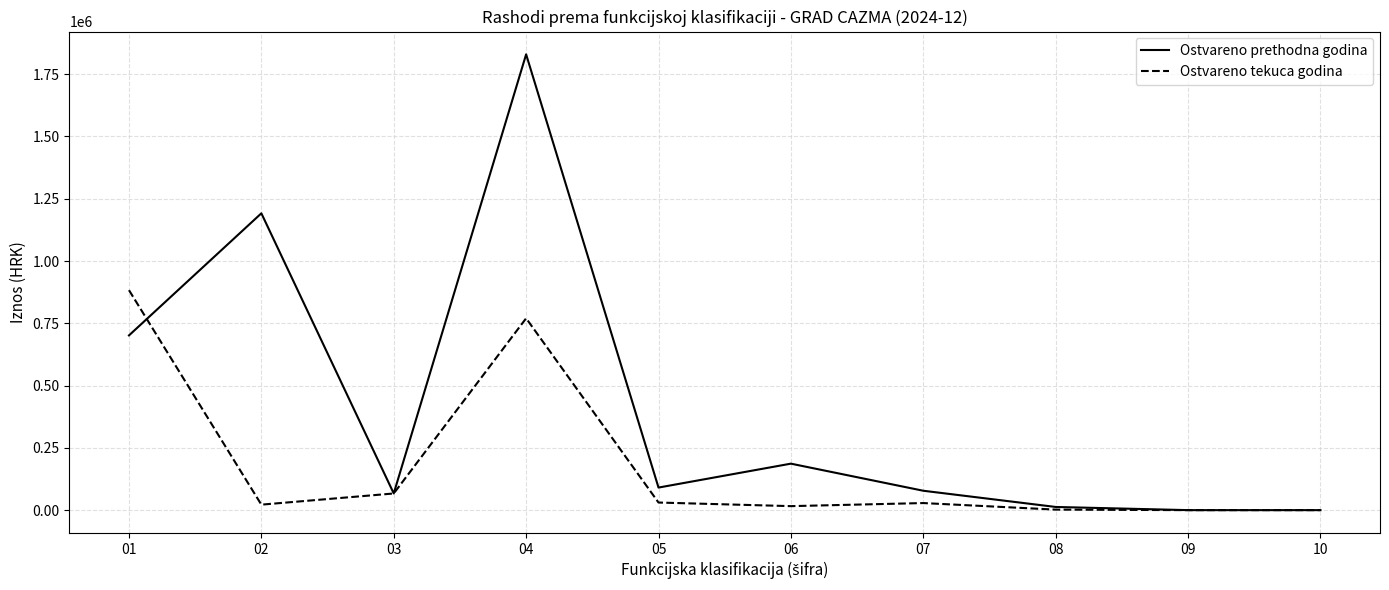

At 02, list the series in order from smallest to largest.

Ostvareno tekuca godina, Ostvareno prethodna godina